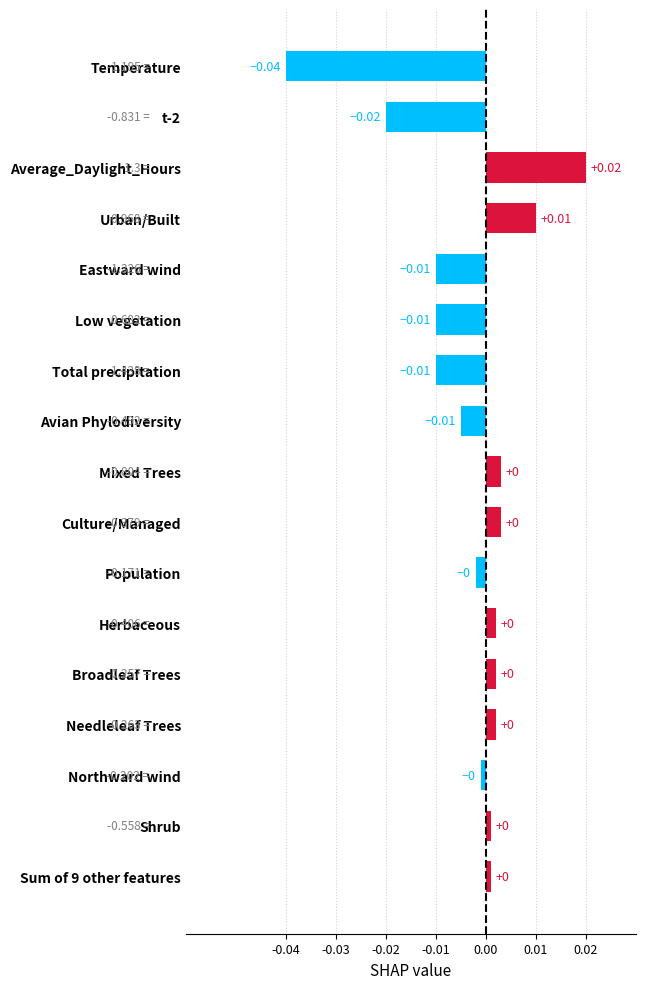

Which has a higher value, Avian Phylodiversity or Herbaceous?

Herbaceous